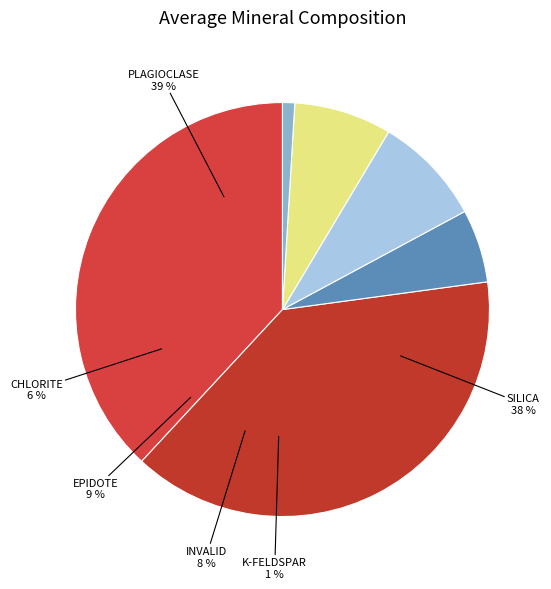

Is it true that INVALID is 17% of the pie?

False